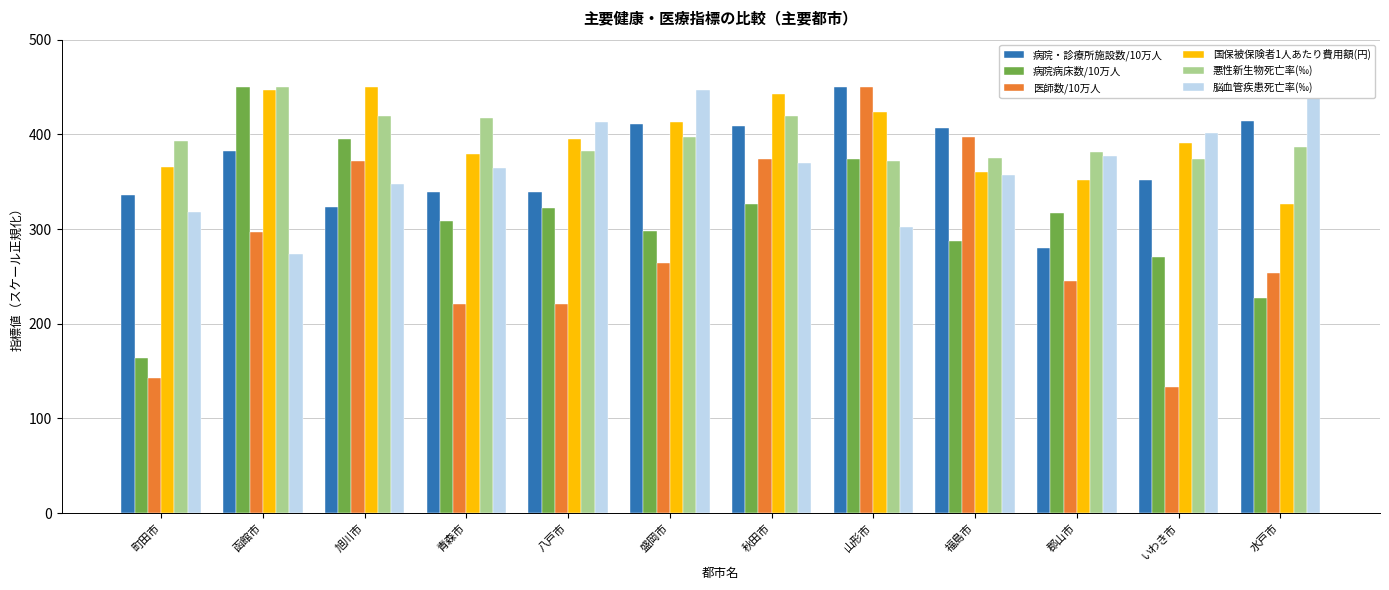

What is the sum of the 脳血管疾患死亡率(‰) values at 福島市 and 秋田市?

725.9